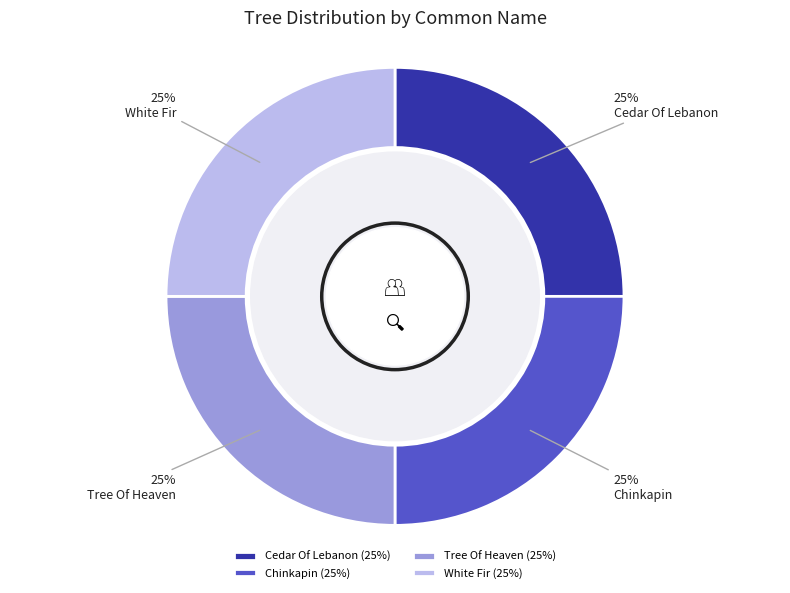

Approximately how many times larger is the value at Cedar Of Lebanon compared to White Fir?

1.0